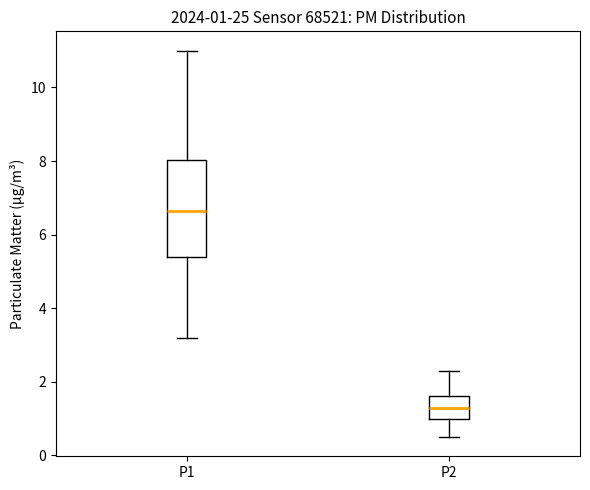

Which box is the tallest, from its lower edge to its upper edge?

P1